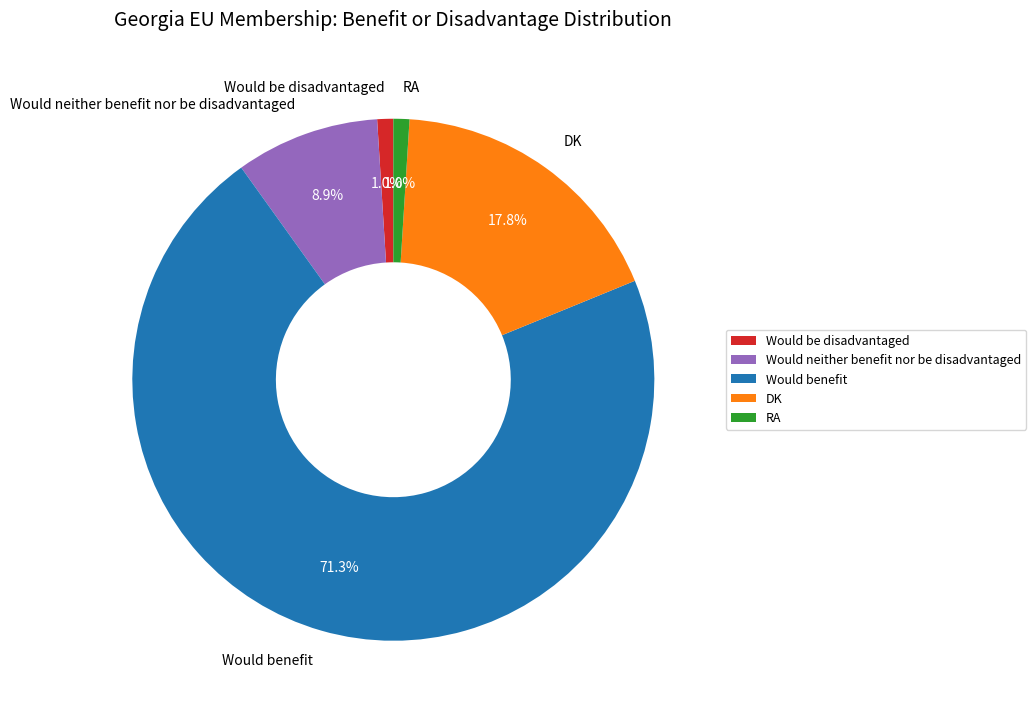

Is it true that DK is 18% of the pie?

True